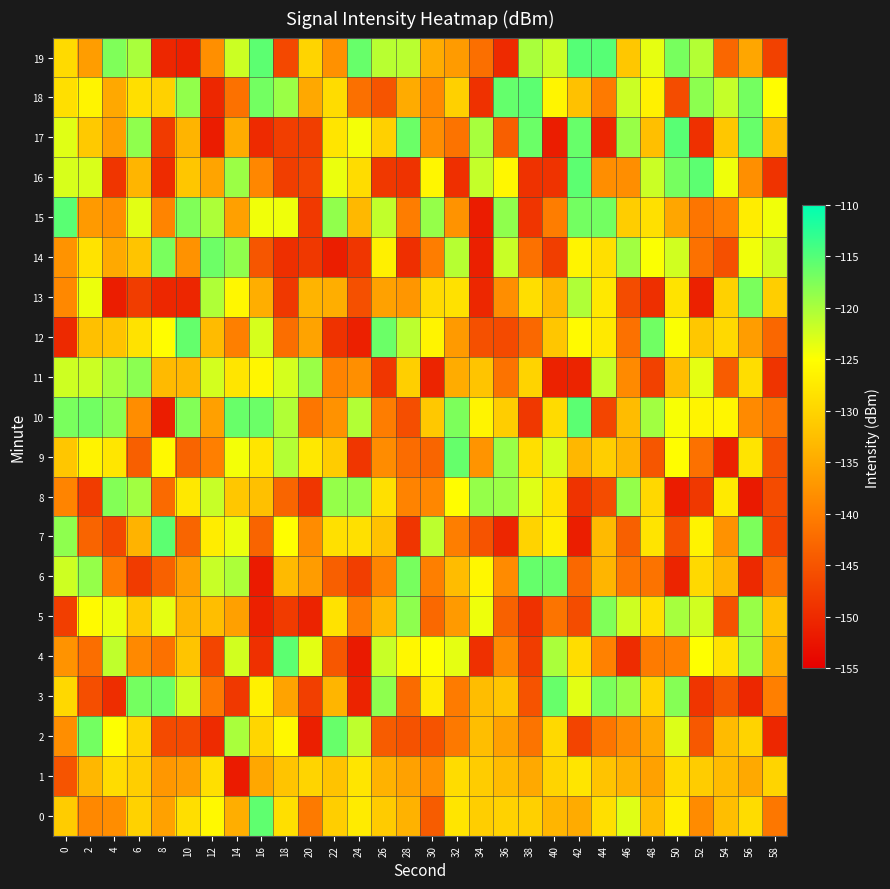

Which category has the highest value across all series?

42